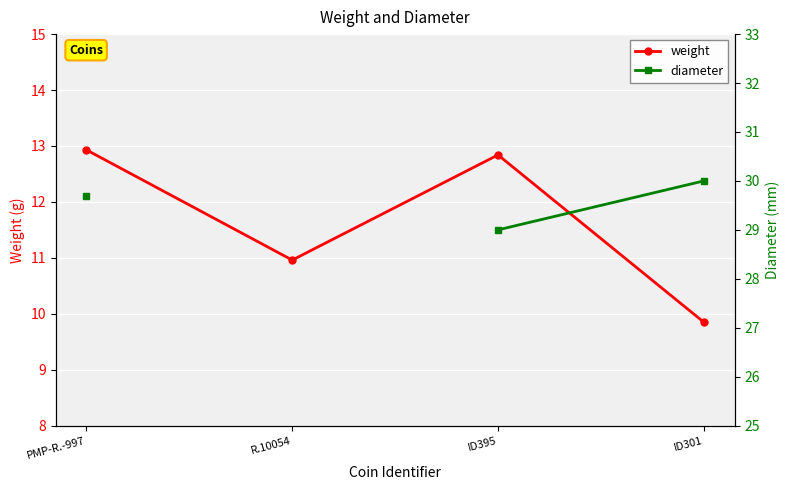

At how many categories does at least one series exceed 21?

3